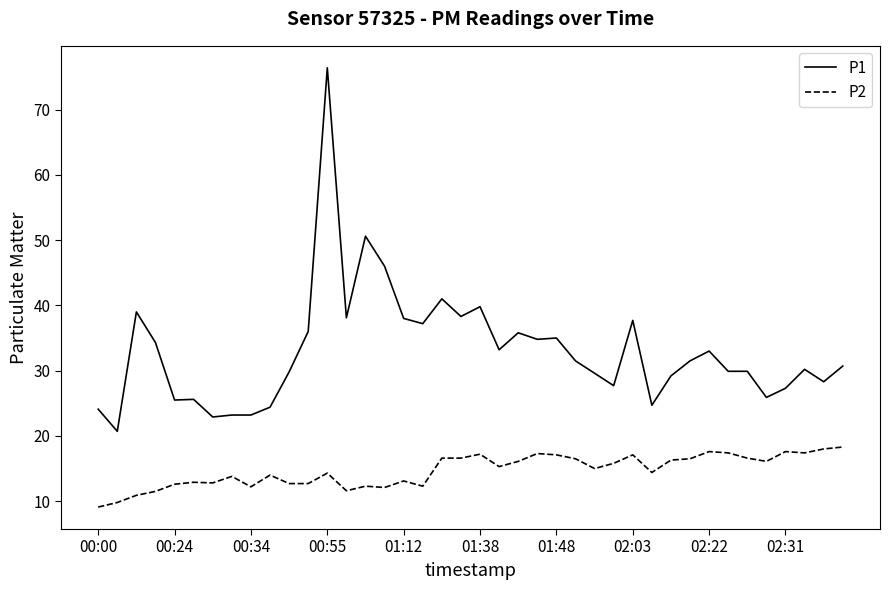

True or false: P1 and P2 intersect in this chart.

False